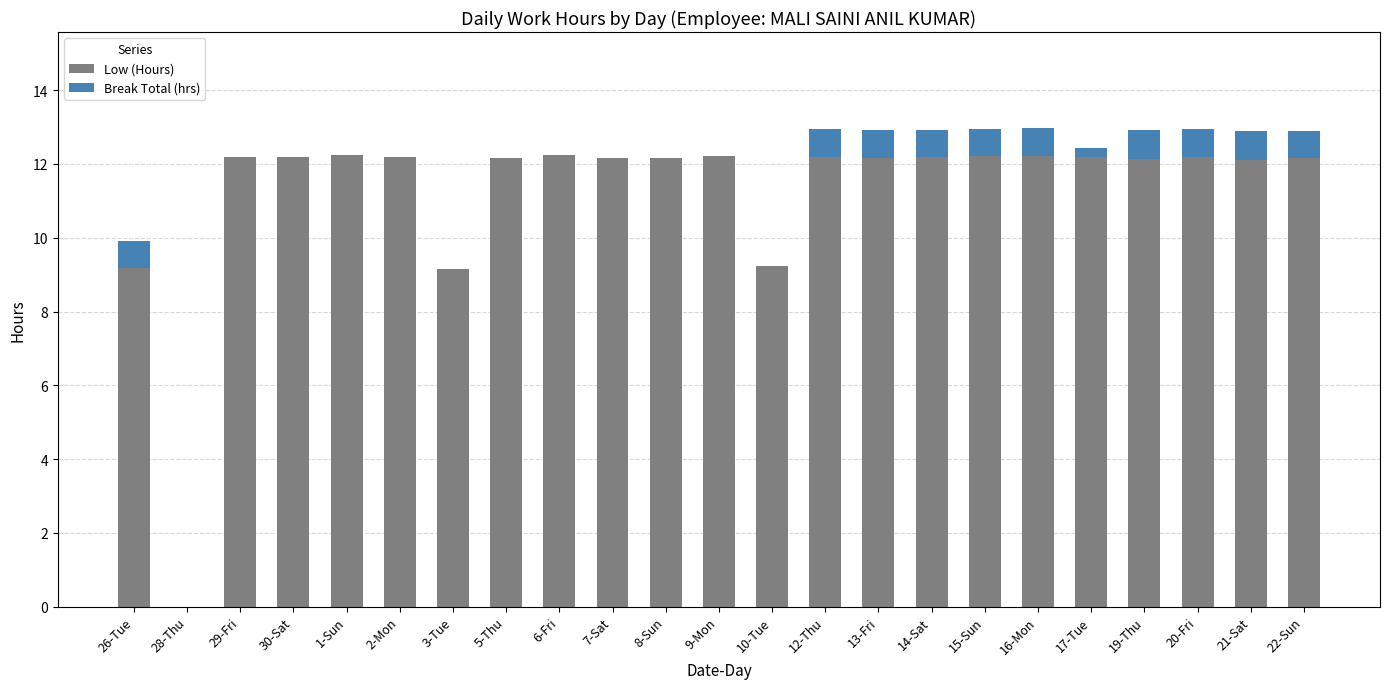

What is the total value across all series at 21-Sat?

12.9